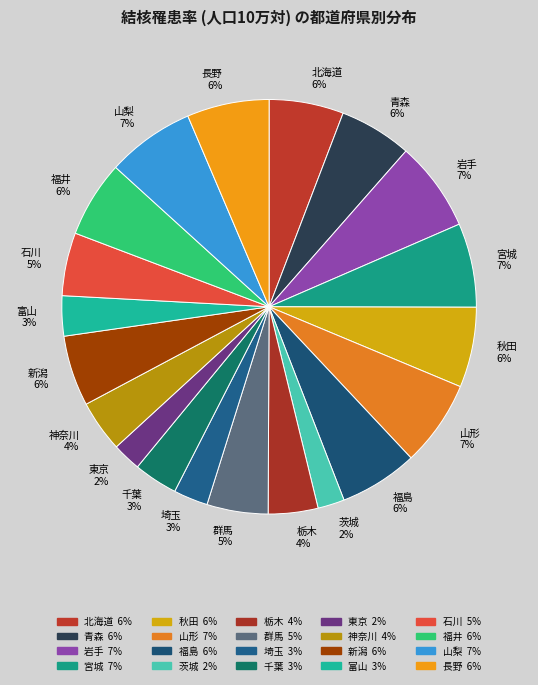

Which has a higher value, 神奈川 4% or 山形 7%?

山形 7%